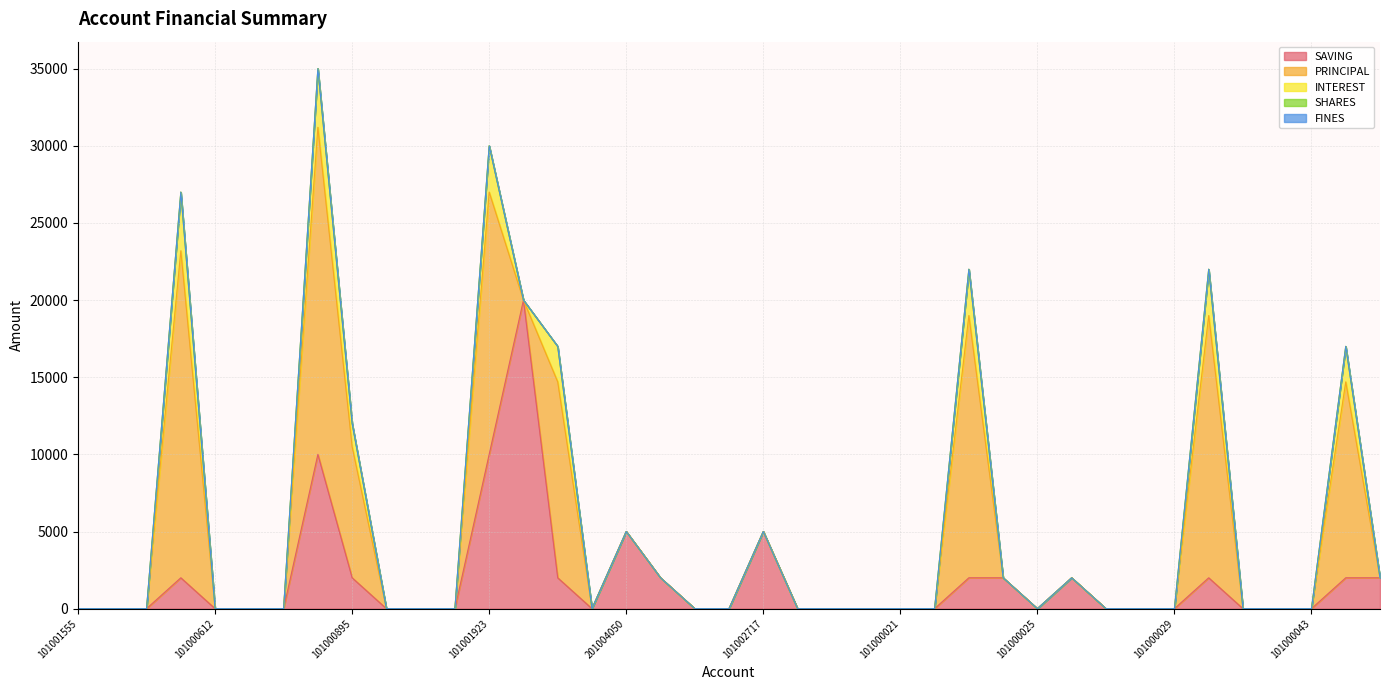

What position from the left is 101000020?

24